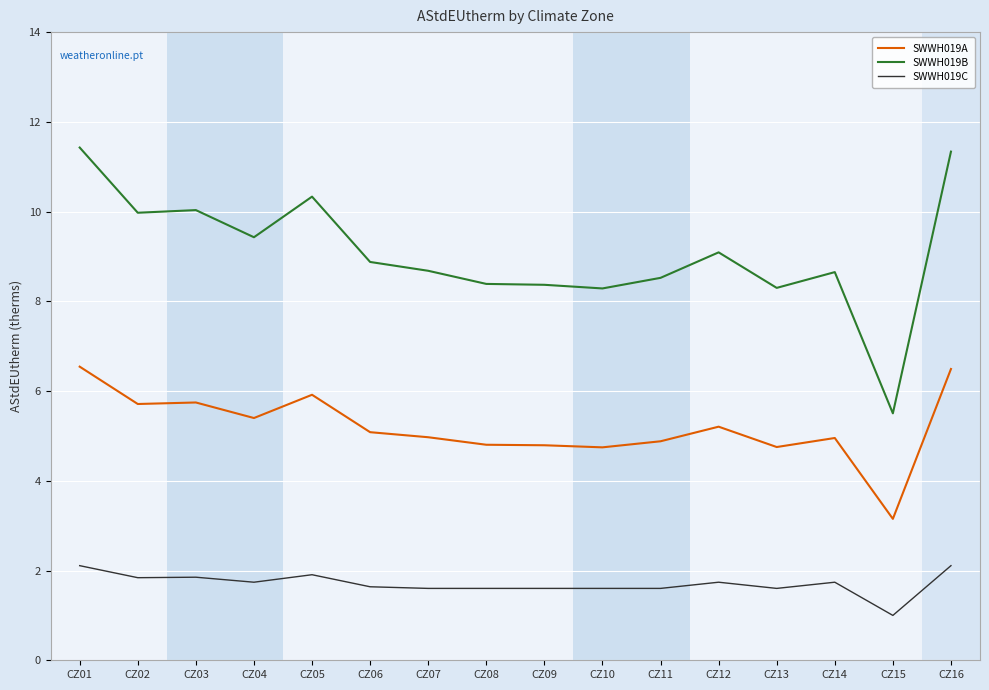

List the series in order of their overall mean, highest first.

SWWH019B, SWWH019A, SWWH019C